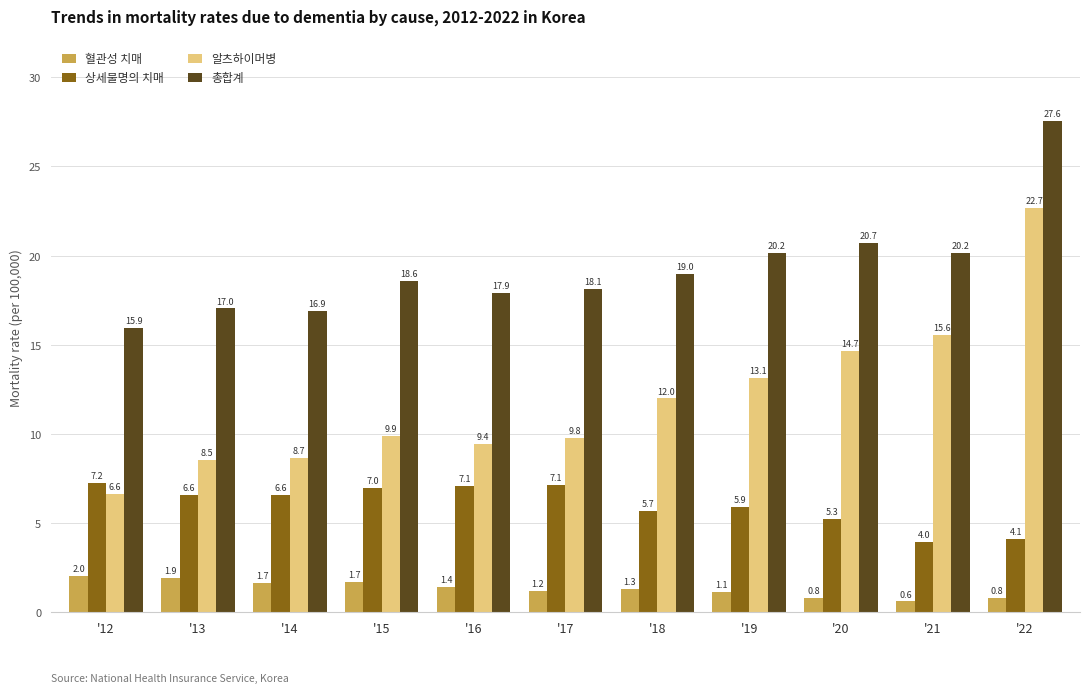

How many categories are shown in the chart?

11